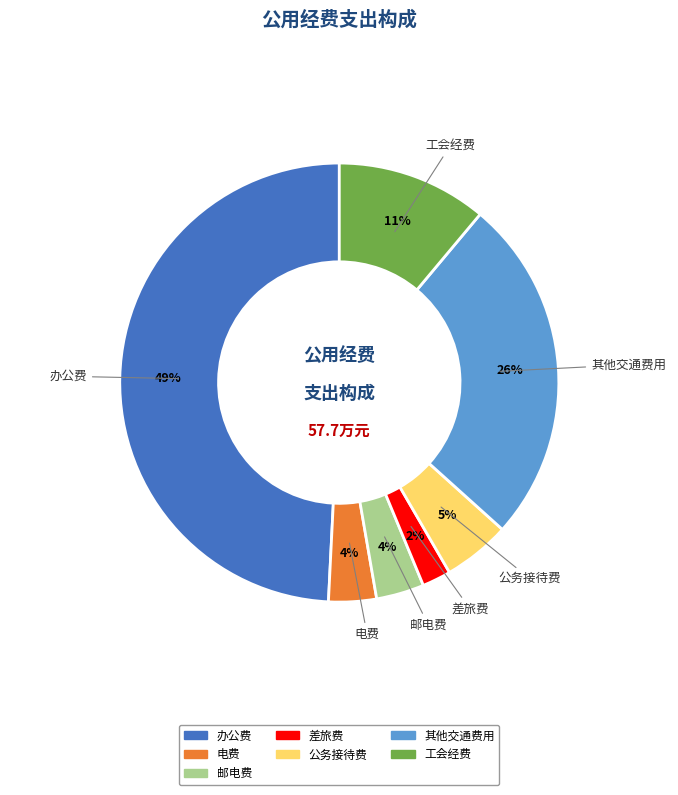

Is 办公费 the majority of the pie?

No